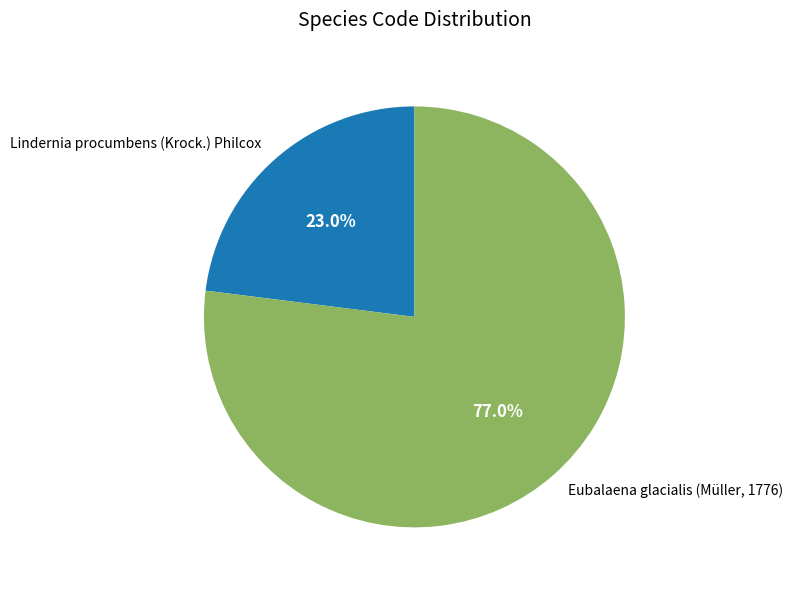

What percentage do Lindernia procumbens (Krock.) Philcox and Eubalaena glacialis (Müller, 1776) together represent?

100.0%